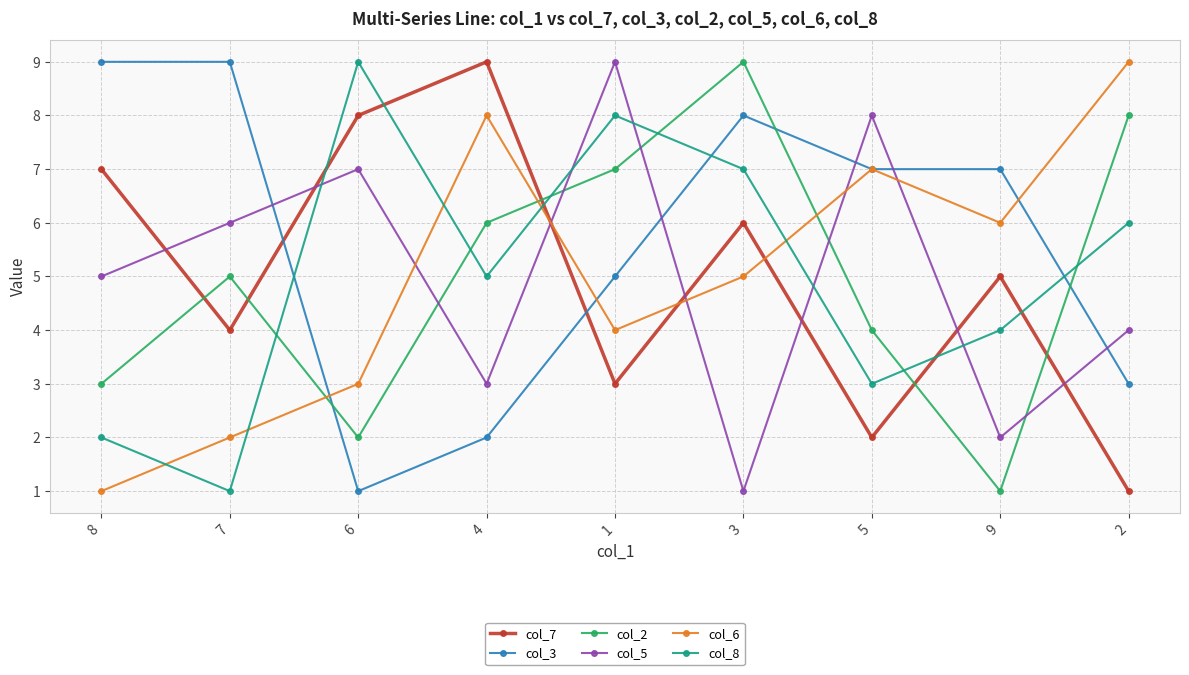

What are all the series names shown in the legend?

col_7, col_3, col_2, col_5, col_6, col_8